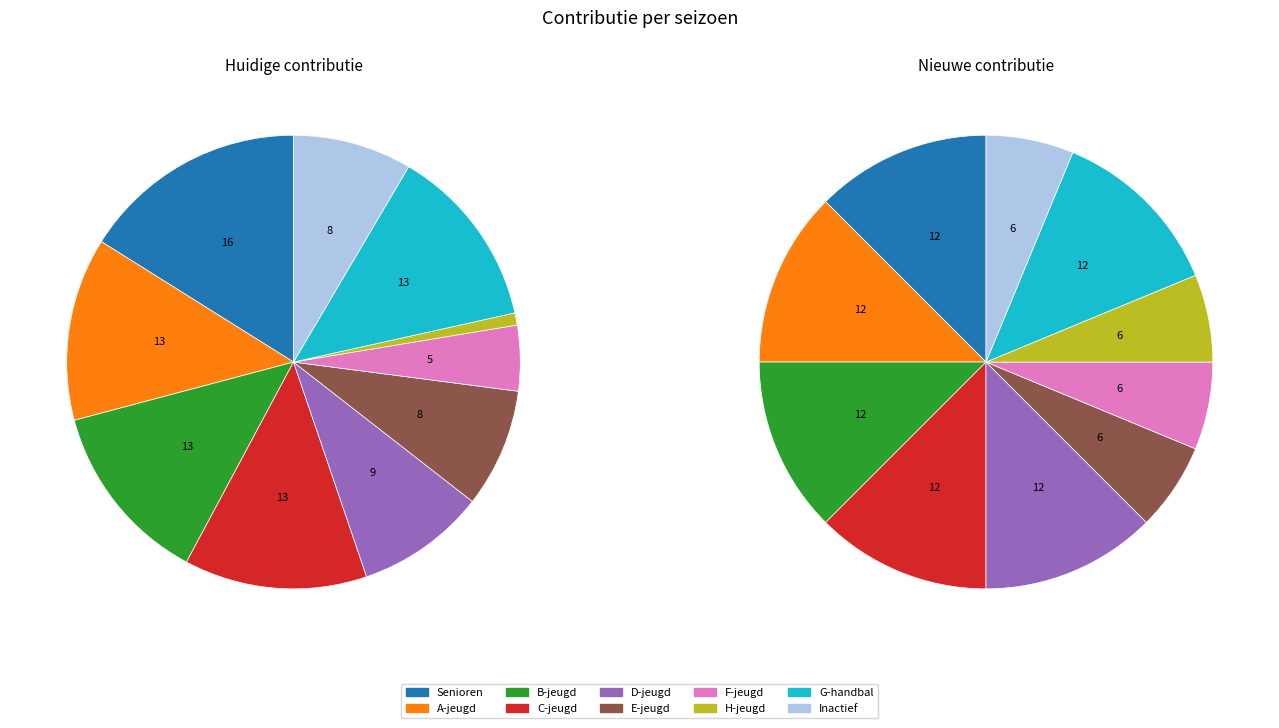

What is the difference between the highest and lowest values at B-jeugd?

1.1